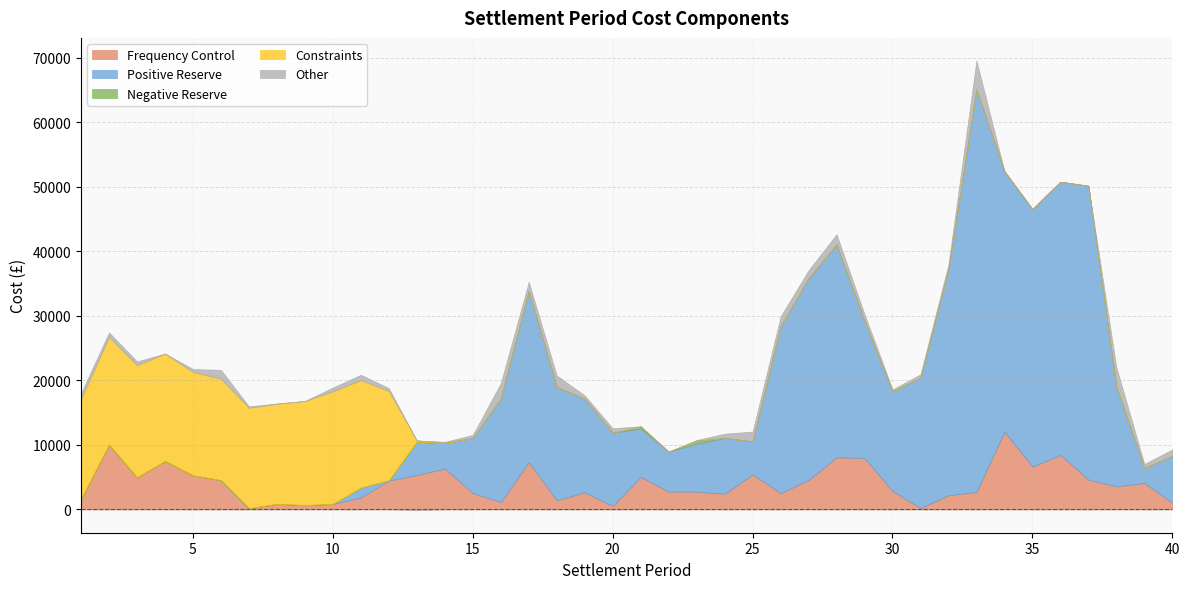

Reading right to left, what are all the values shown in this chart?

Frequency Control: 1038.7	4067.3	3559.1	4596.4	8428.5	6617.2	12043.8	2682.1	2176.8	194.0	2833.2	7936.7	8068.1	4533.3	2514.7	5412.8	2406.7	2742.9	2734.8	5022.2	508.6	2642.0	1380.6	7310.7	1114.4	2516.6	6302.1	5320.5	4442.3	1841.1	825.7	651.6	832.1	165.7	4517.5	5265.2	7487.4	4958.3	10029.8	1589.2
Positive Reserve: 7251.1	2334.8	15460.0	45566.2	42355.8	39930.2	40382.9	62408.0	35032.3	20207.9	15460.9	21245.0	32982.8	31265.7	25831.7	5115.7	8659.3	7451.3	6209.9	7509.0	11367.3	14502.2	17594.1	26550.0	16056.8	8526.5	3948.9	5166.7	49.7	1527.6	0.0	0.0	0.0	0.0	0.0	0.0	0.0	0.0	0.0	0.0
Negative Reserve: 0.0	0.0	0.0	0.0	0.0	0.0	0.0	0.0	0.0	0.0	0.0	0.0	0.0	0.0	0.0	0.0	0.0	444.9	0.0	338.0	0.5	0.0	0.0	0.0	0.0	5.9	0.0	0.0	0.0	0.0	0.0	0.0	0.0	0.0	0.0	0.0	0.0	0.0	0.0	0.0
Constraints: 0.0	0.0	0.0	0.0	0.0	0.0	0.0	0.0	0.0	0.0	0.0	0.0	0.0	0.0	0.0	0.0	0.0	0.0	0.0	0.0	0.0	0.0	0.0	0.0	0.0	0.0	164.7	187.7	13841.3	16666.5	17462.0	16139.0	15557.0	15565.2	15748.5	16018.9	16667.6	17368.5	16701.4	15546.5
Other: 1000.5	634.6	3037.8	0.0	1.2	29.4	0.0	4511.7	813.8	544.8	303.5	1089.7	1606.2	1275.3	1570.3	1531.3	664.4	104.1	0.0	0.0	700.8	512.5	1782.1	1419.0	2398.5	498.0	50.3	-142.4	464.6	824.0	597.7	5.6	0.0	233.0	1358.3	471.9	0.0	603.7	699.5	899.4